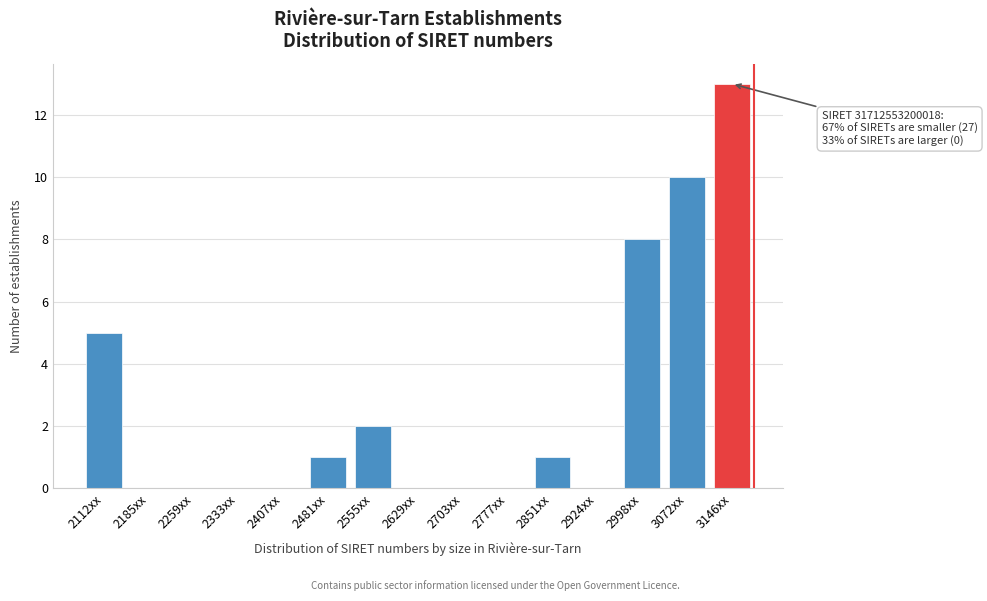

Reading left to right, what are all the values shown in this chart?

2112xx=5	2185xx=0	2259xx=0	2333xx=0	2407xx=0	2481xx=1	2555xx=2	2629xx=0	2703xx=0	2777xx=0	2851xx=1	2924xx=0	2998xx=8	3072xx=10	3146xx=13